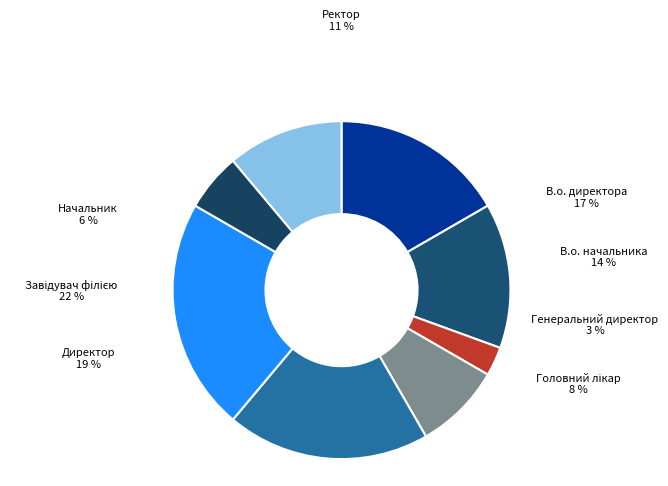

How many slices are in this pie chart?

8